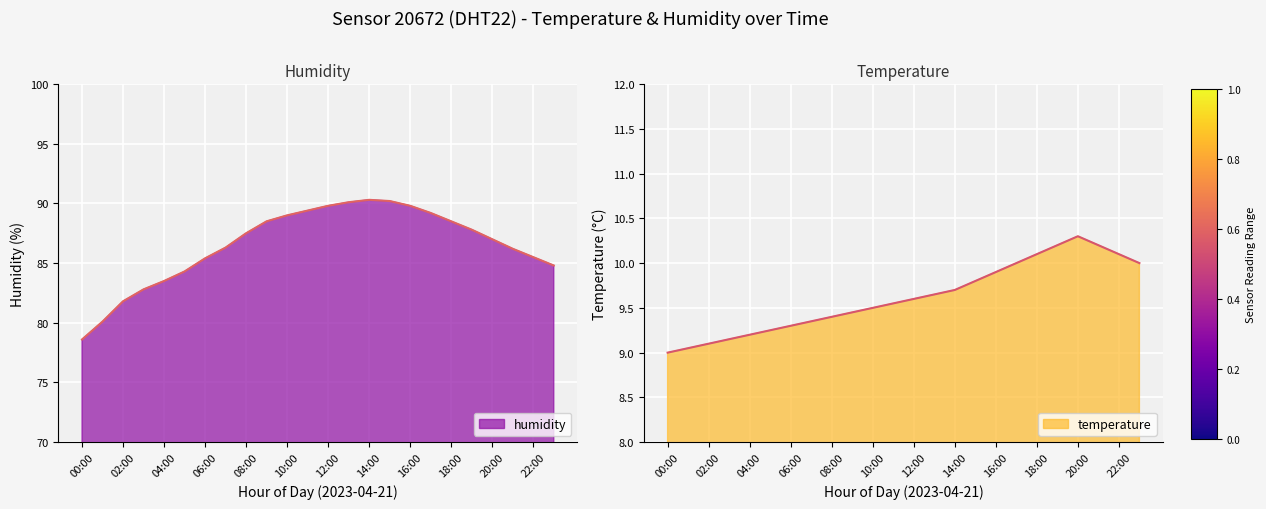

At how many categories does at least one series exceed 19?

24